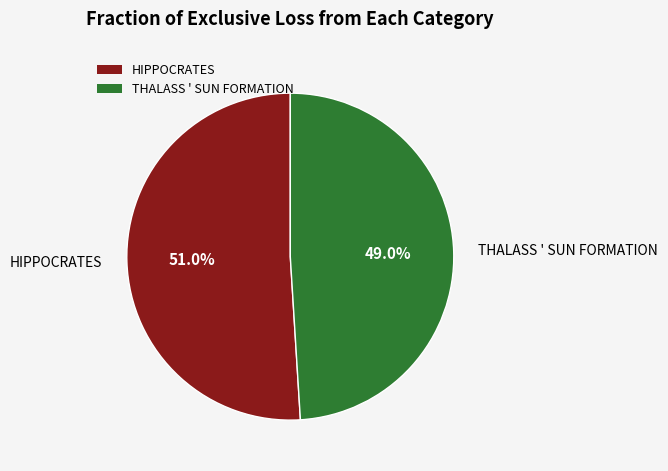

How many slices are in this pie chart?

2